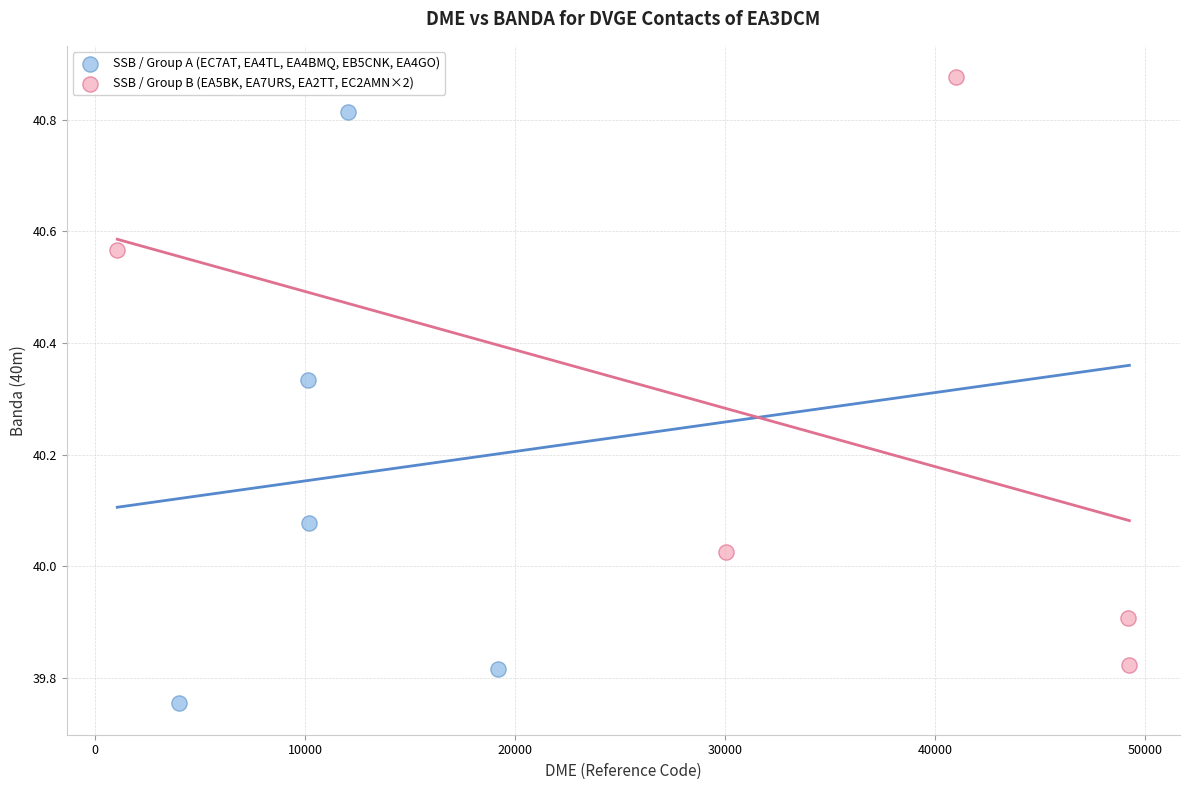

What are all the series names shown in the legend?

SSB / Group A (EC7AT, EA4TL, EA4BMQ, EB5CNK, EA4GO), SSB / Group B (EA5BK, EA7URS, EA2TT, EC2AMN×2)